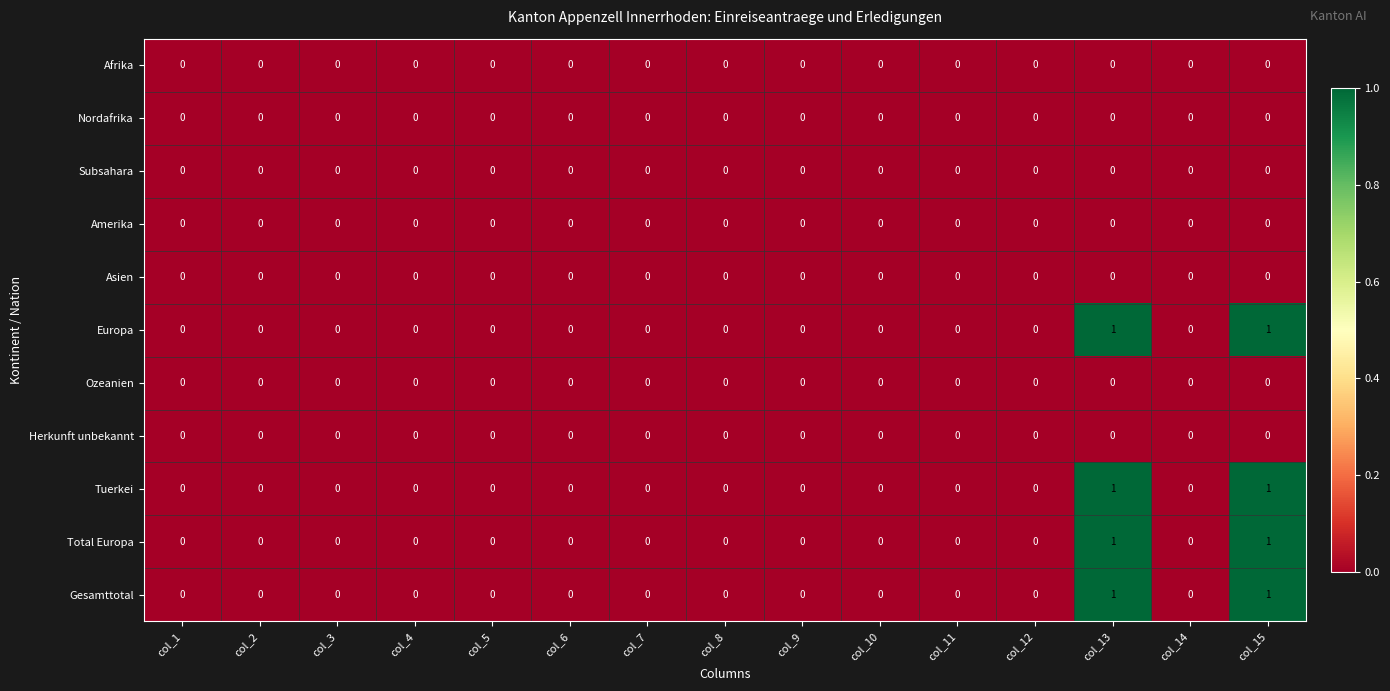

Is the value of Amerika at col_10 greater than the value of Tuerkei at col_15?

No